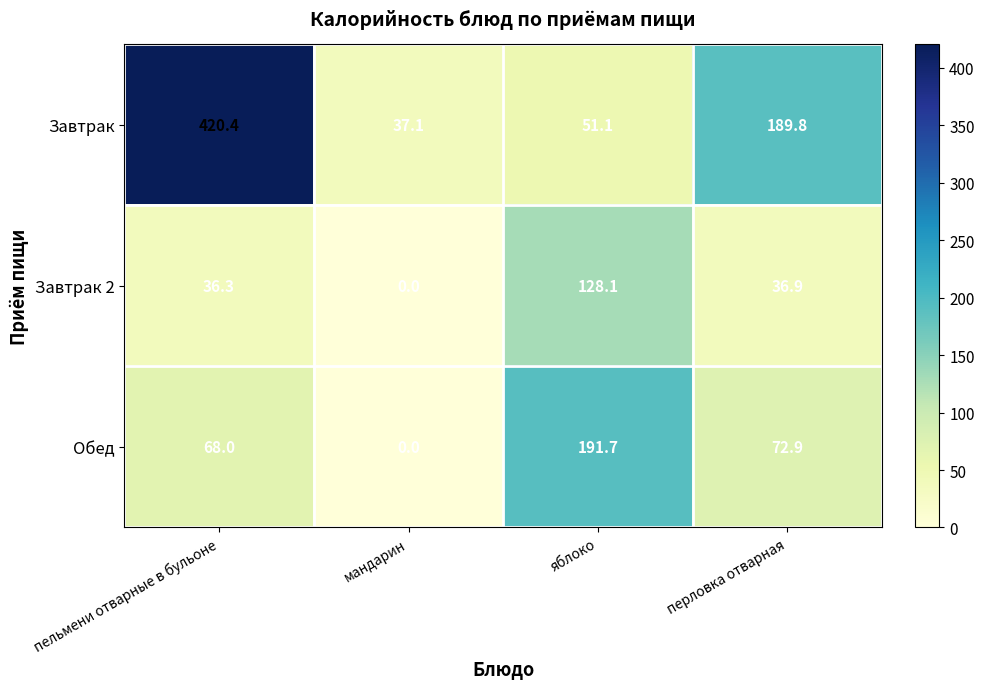

How many series are shown in this chart?

3